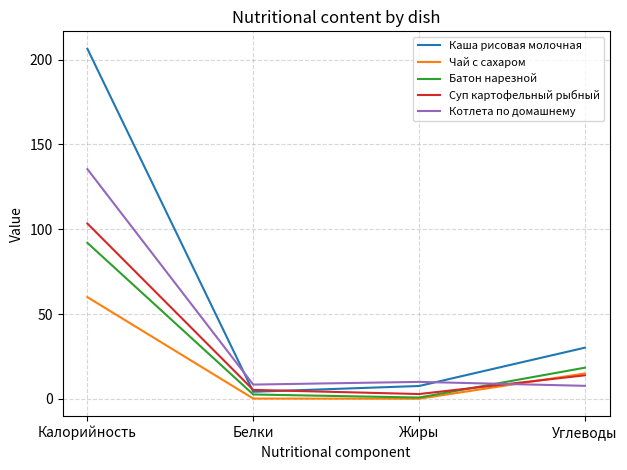

List the series in order of their peak value, highest first.

Каша рисовая молочная, Котлета по домашнему, Суп картофельный рыбный, Батон нарезной, Чай с сахаром